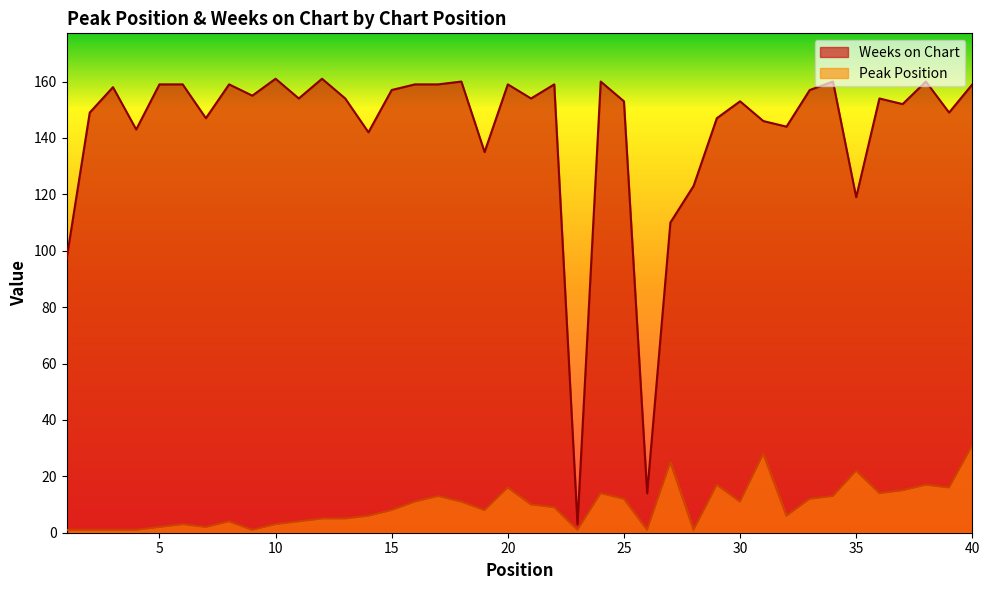

What is the difference between the maximum and minimum values in the Peak Position series?

30